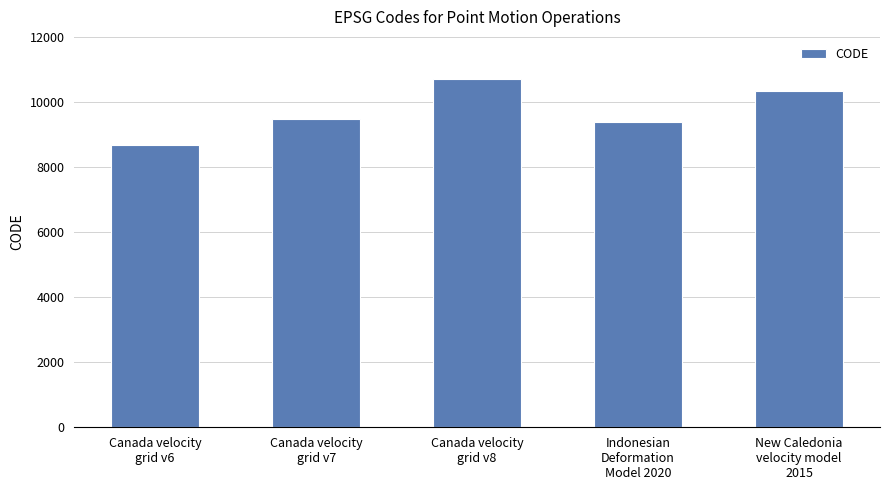

Read the value at New Caledonia
velocity model
2015, to the nearest 100.

10300